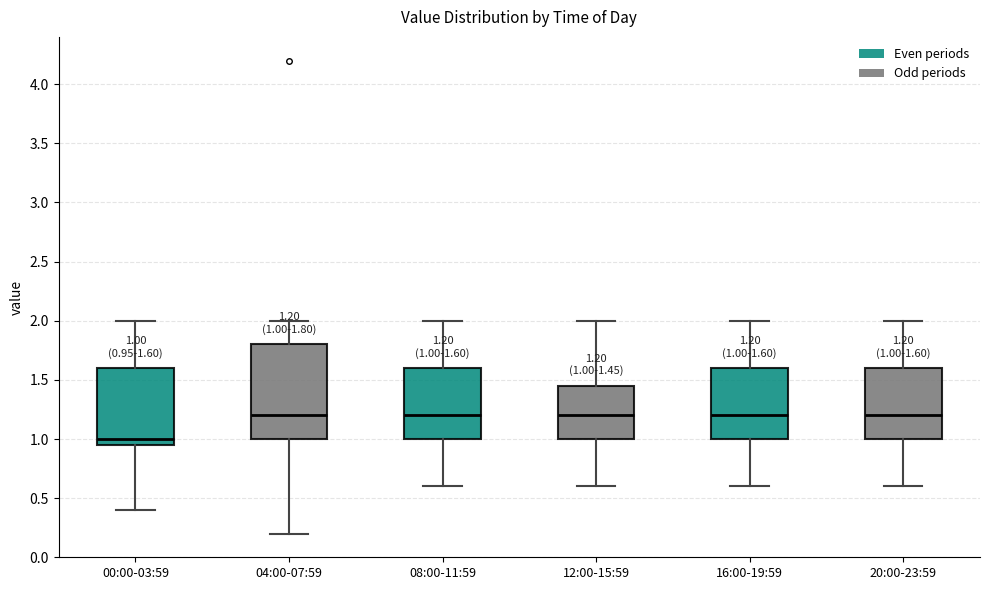

Which box is the tallest, from its lower edge to its upper edge?

04:00-07:59